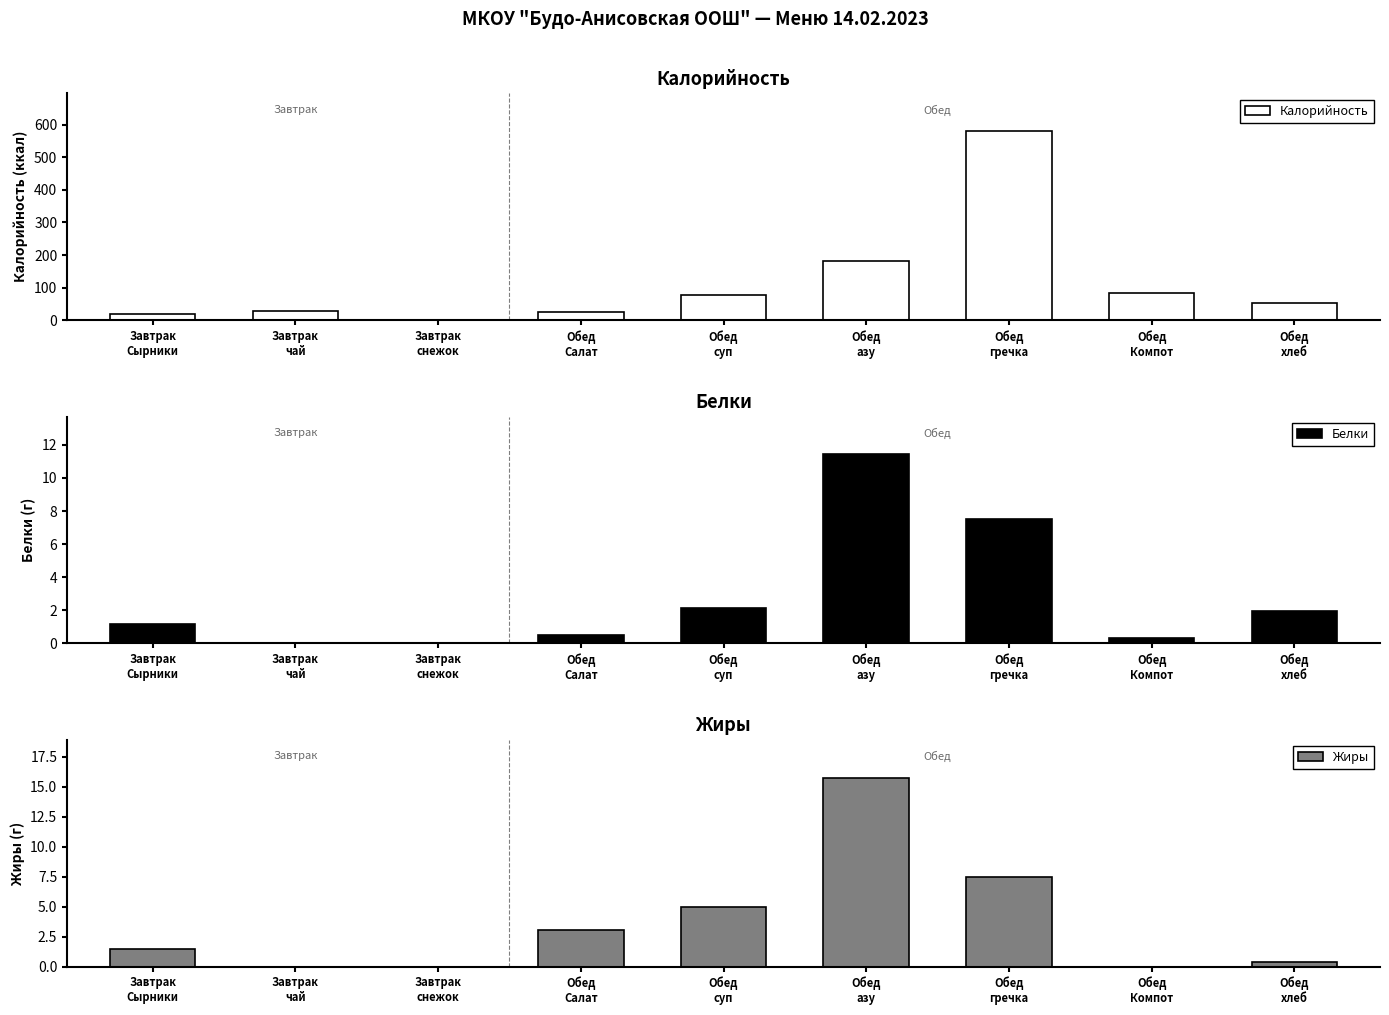

Reading left to right, extract all data points from this chart.

Калорийность: Завтрак
Сырники=18.1	Завтрак
чай=28.0	Завтрак
снежок=0.0	Обед
Салат=25.2	Обед
суп=75.7	Обед
азу=181.0	Обед
гречка=581.0	Обед
Компот=83.0	Обед
хлеб=52.2
Белки: Завтрак
Сырники=1.2	Завтрак
чай=0.0	Завтрак
снежок=0.0	Обед
Салат=0.5	Обед
суп=2.1	Обед
азу=11.4	Обед
гречка=7.5	Обед
Компот=0.3	Обед
хлеб=2.0
Жиры: Завтрак
Сырники=1.5	Завтрак
чай=0.0	Завтрак
снежок=0.0	Обед
Салат=3.1	Обед
суп=5.0	Обед
азу=15.8	Обед
гречка=7.5	Обед
Компот=0.0	Обед
хлеб=0.4